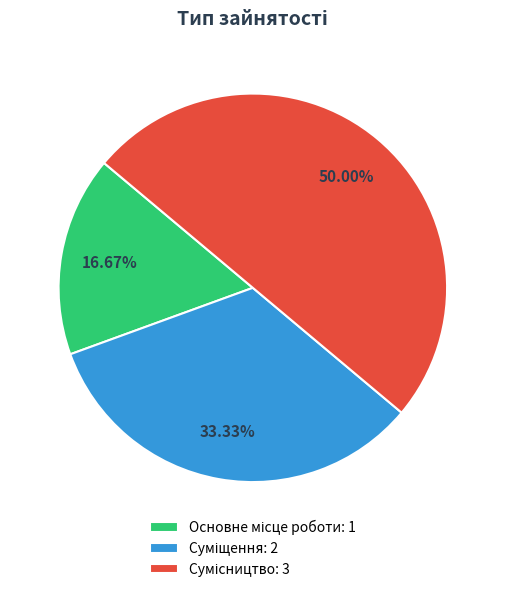

To the nearest percent, what percentage of the pie is Сумісництво?

50%